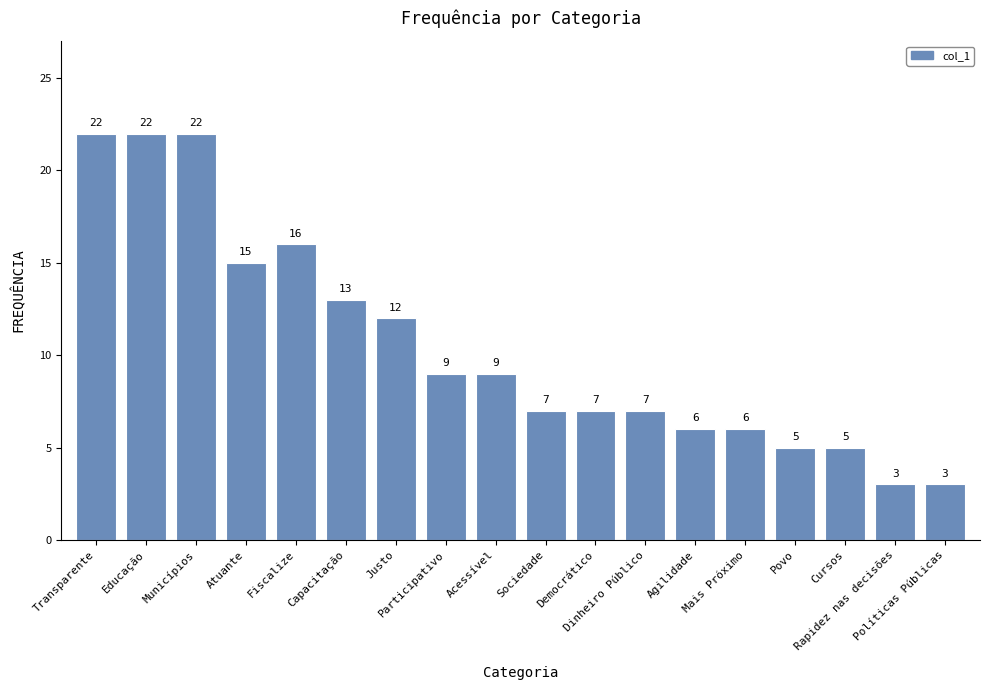

What is the approximate value at Fiscalize?

16